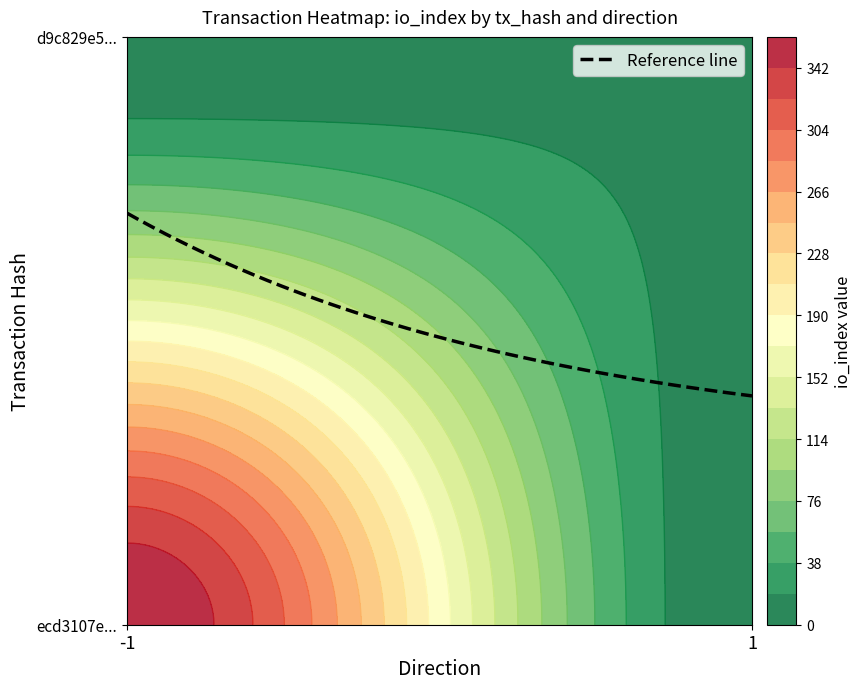

Reading left to right, extract all data points from this chart.

ecd3107e0c08dbceb4f7097049cafcc130301c6: direction=-1	io_index=361
d9c829e51a93032a629b502cc72d8e3e404e44a: direction=1	io_index=15